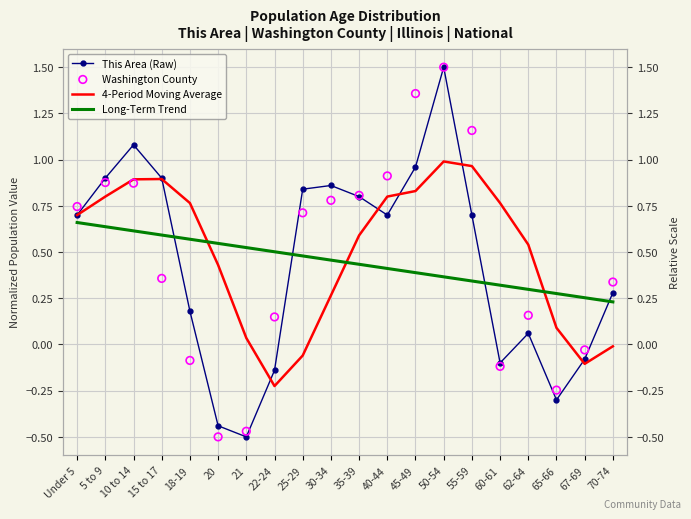

At how many categories does at least one series exceed 0?

20